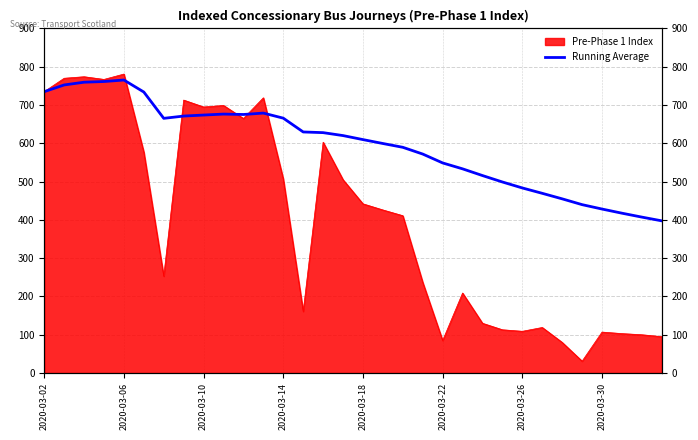

What value does the data have at 19?

572.0